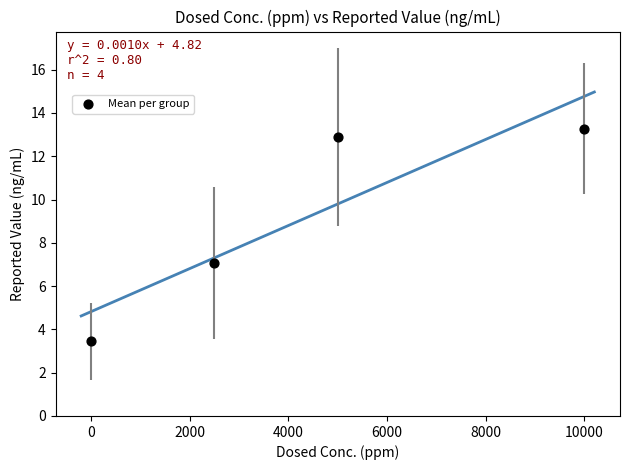

What Y value in the scatter plot is closest to 8?

7.1